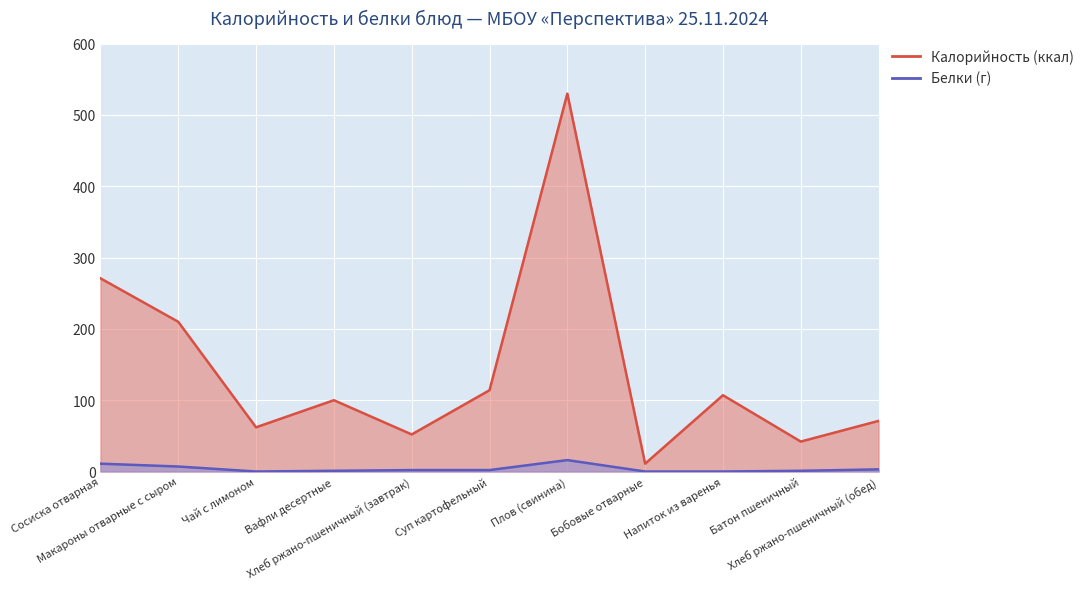

List the series in order of their overall mean, highest first.

Калорийность, Белки